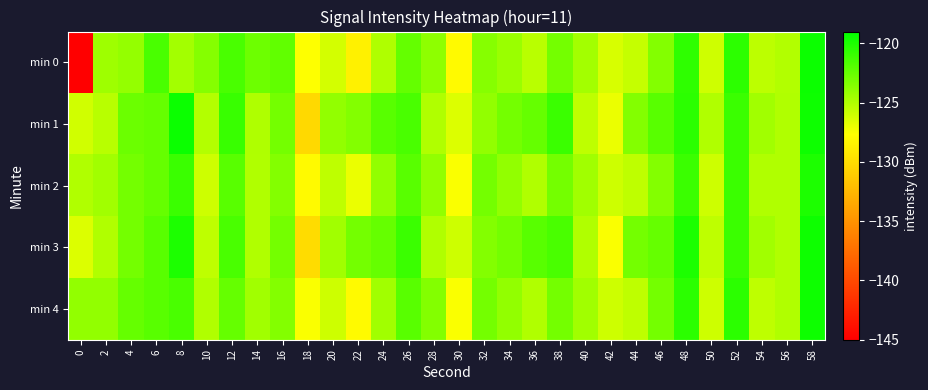

At which category is the sum across all series the highest?

58